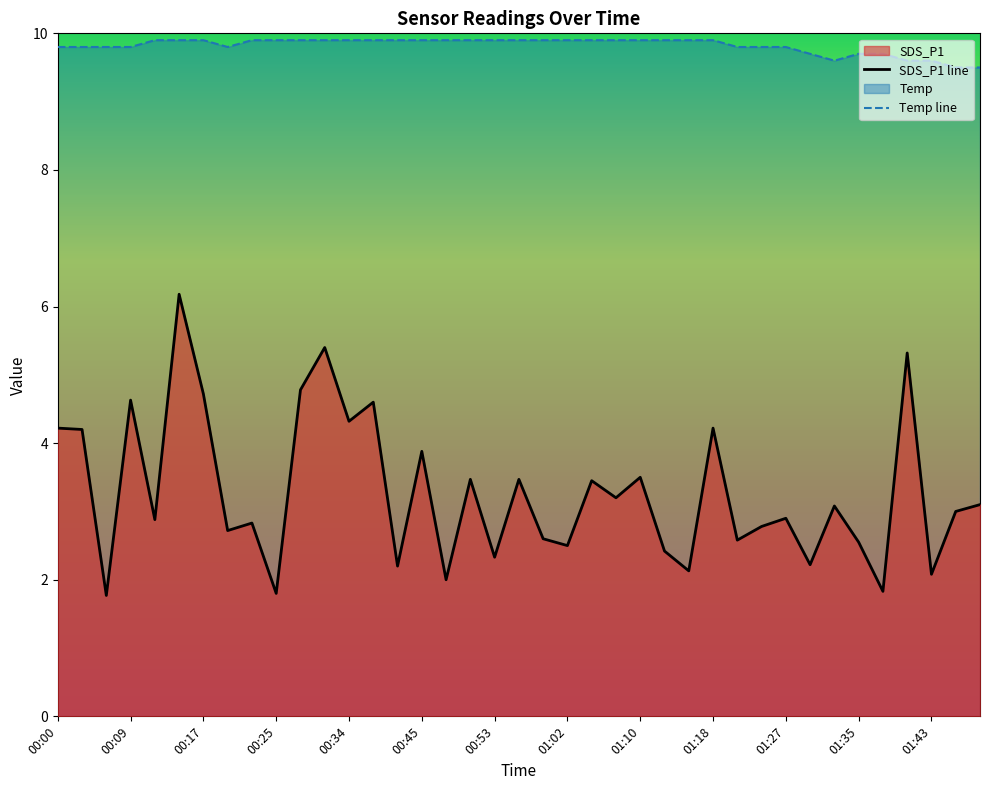

What is the difference between the second highest and second lowest values in the SDS_P1 line series?

3.6